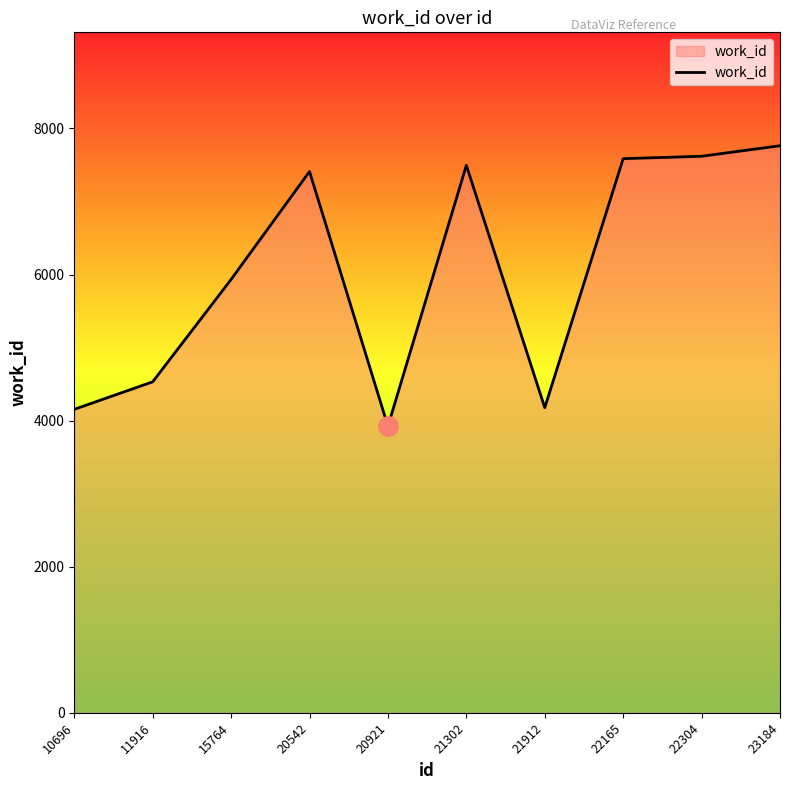

What is the minimum value shown in the chart?

3923